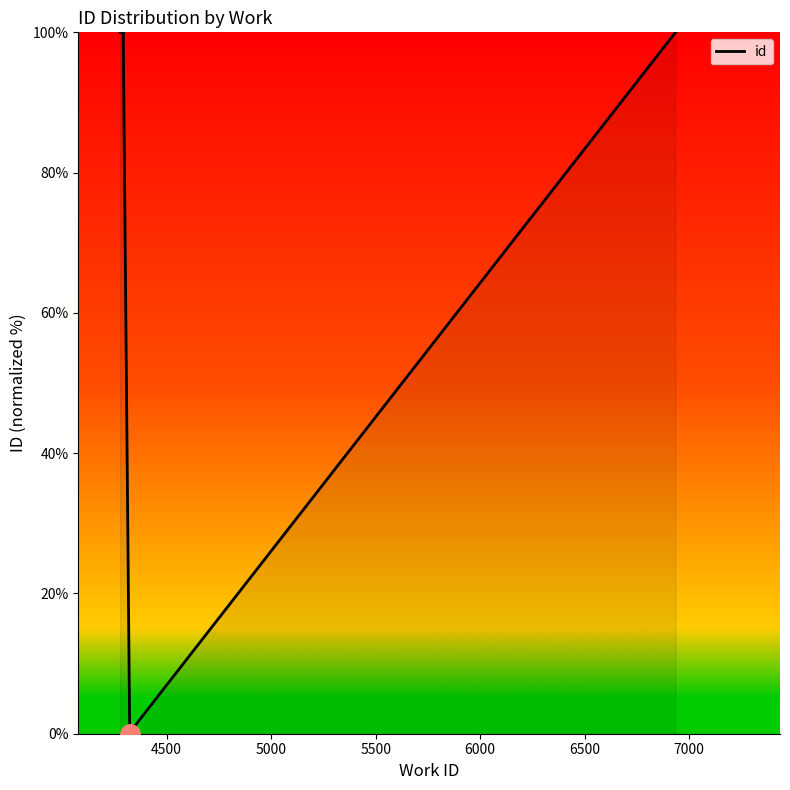

What is the greatest value displayed?

100.0